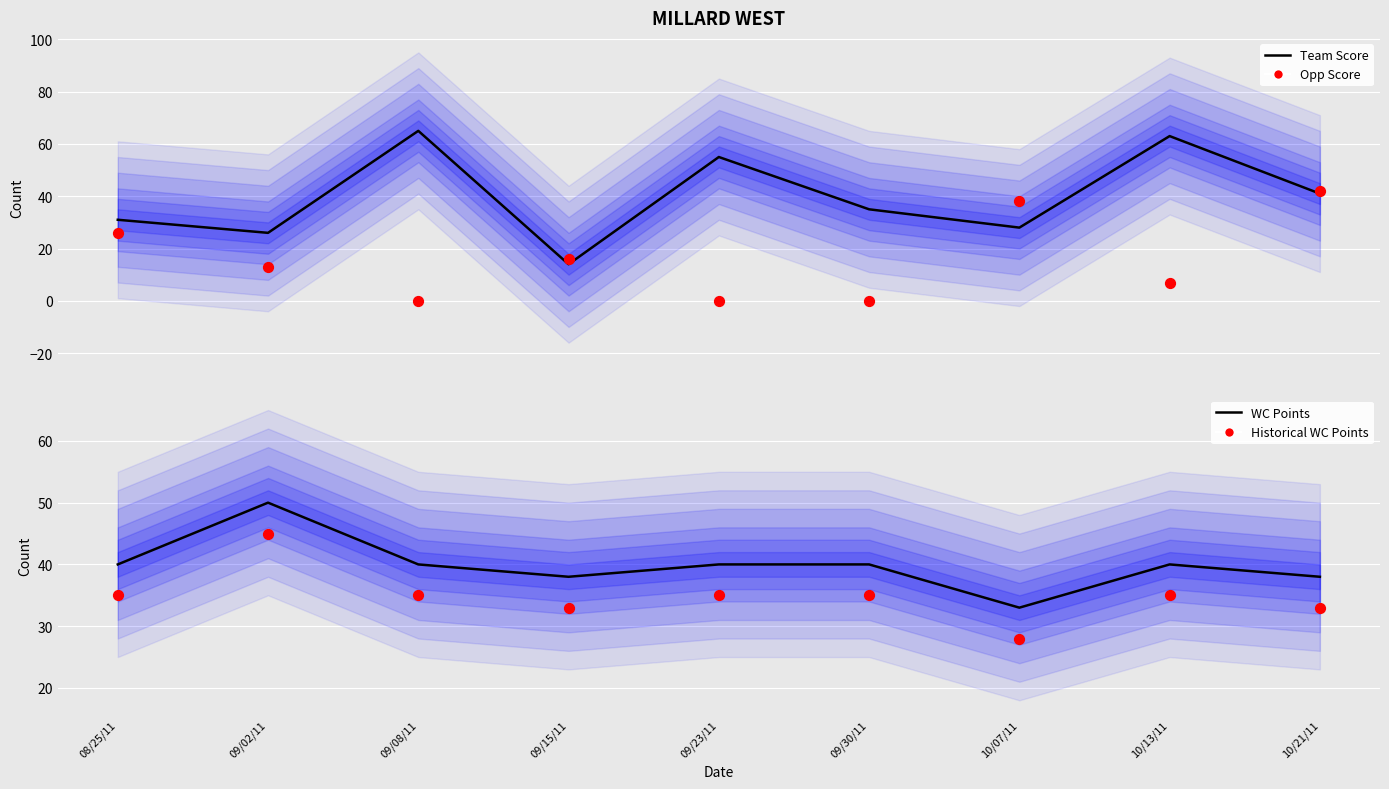

Which series reaches the minimum Y coordinate?

Opp Score